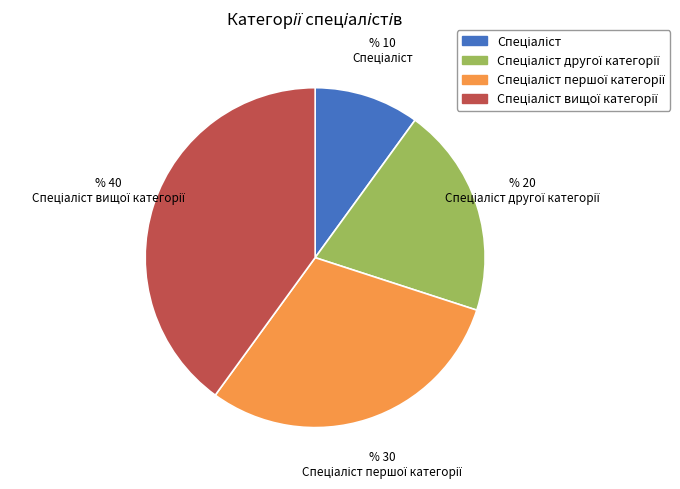

Is there a majority slice in this chart?

No